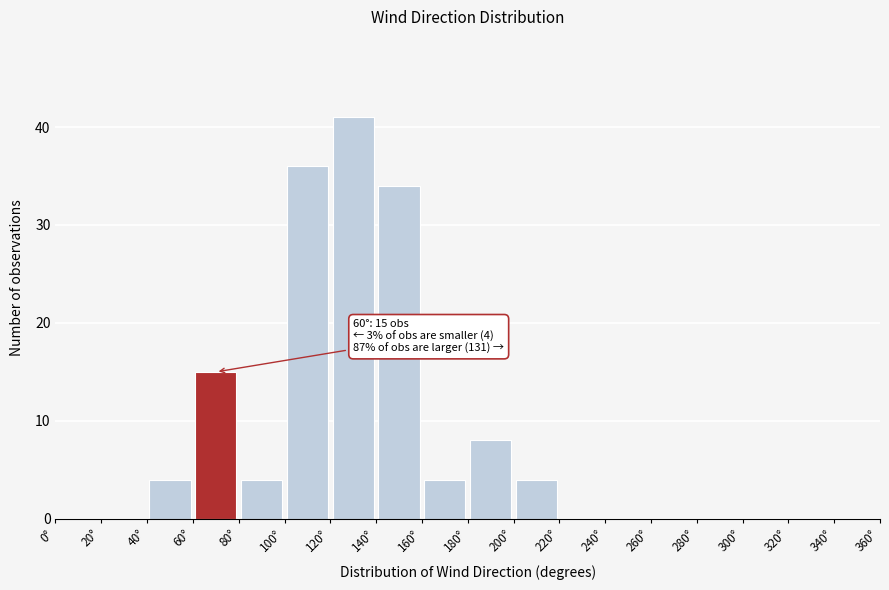

Over which range of the x-axis is the bar tallest?

120 to 140